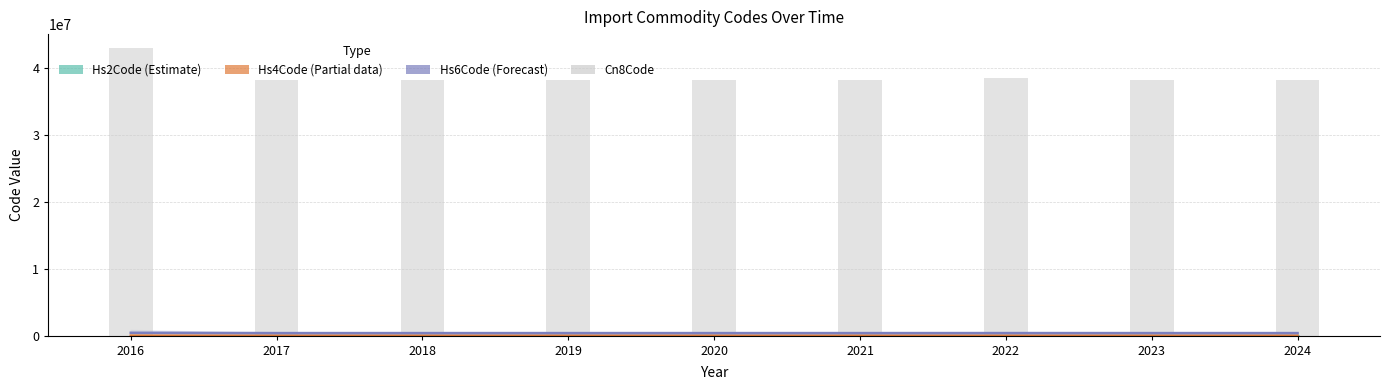

At which label does Hs6Code (Forecast) reach its minimum?

2017